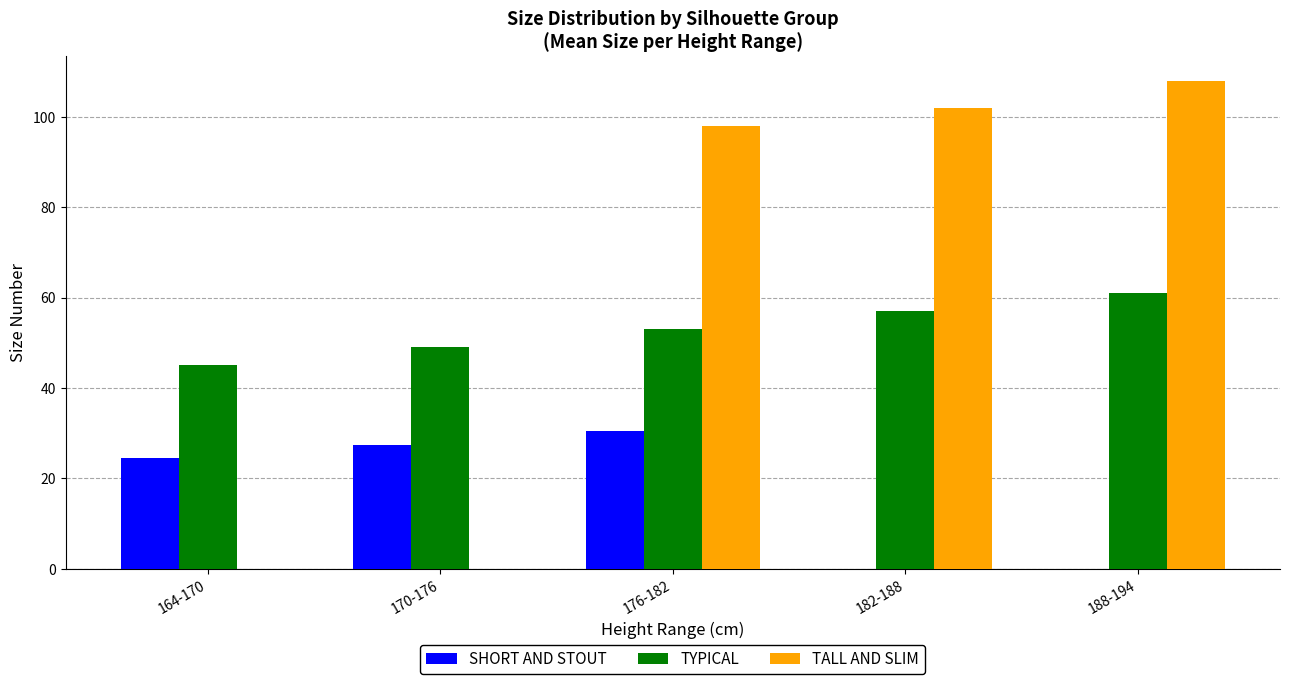

Which series changed the most between 176-182 and 182-188?

SHORT AND STOUT